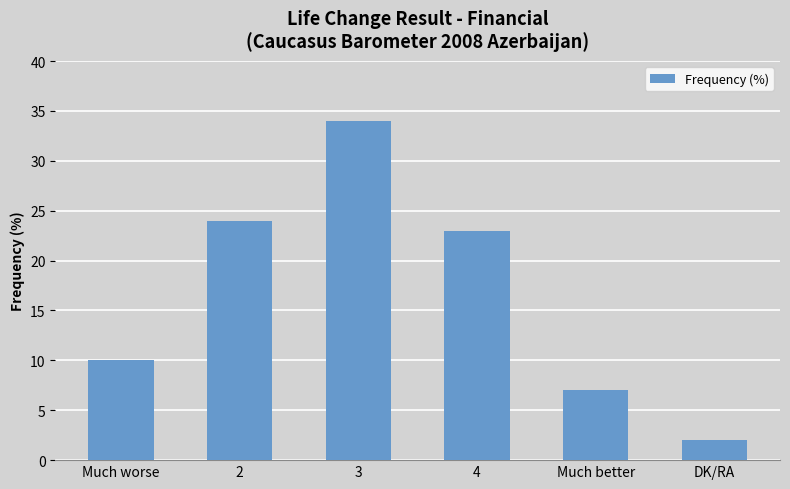

True or false: the data shows 2 at DK/RA.

True